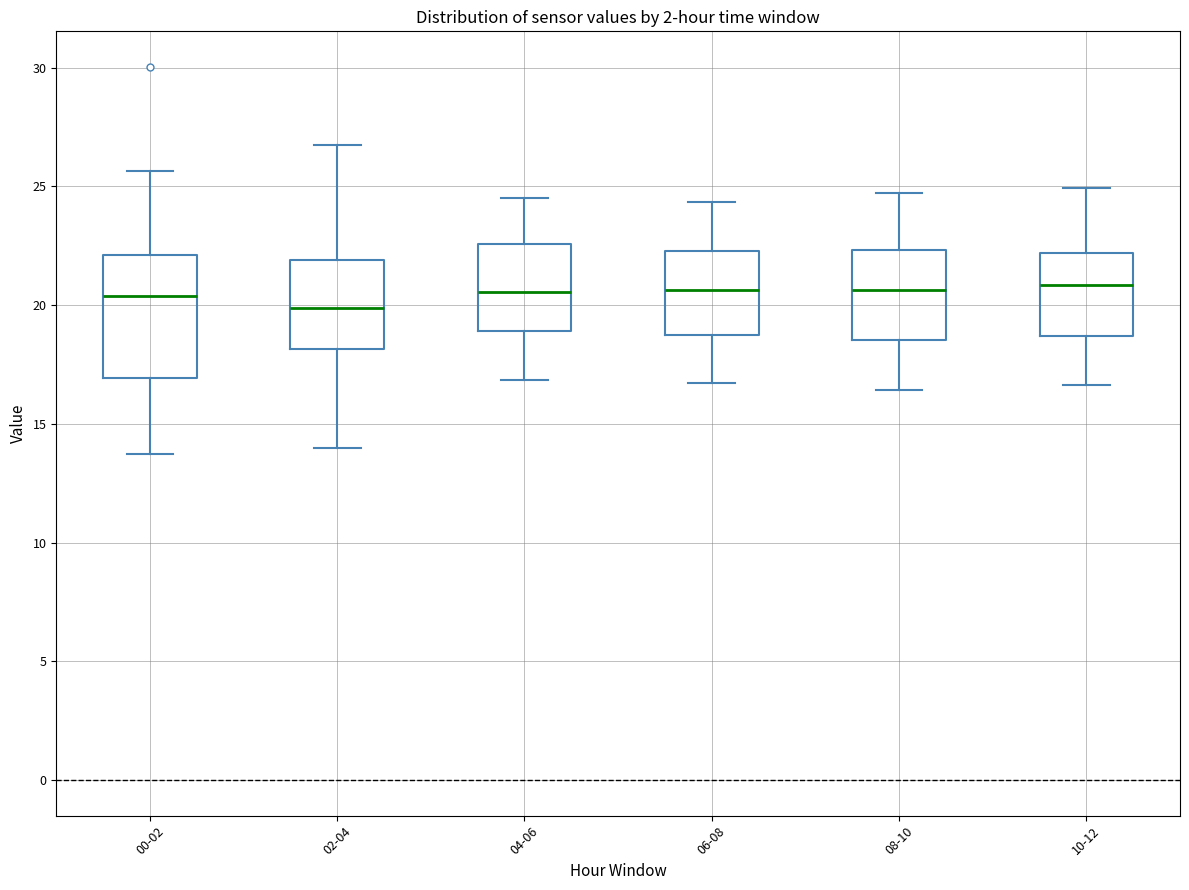

Where does the lower whisker of the box for 10-12 end on the y-axis? The values are not printed on the chart, so give them approximately, as read against the axis.

16.5